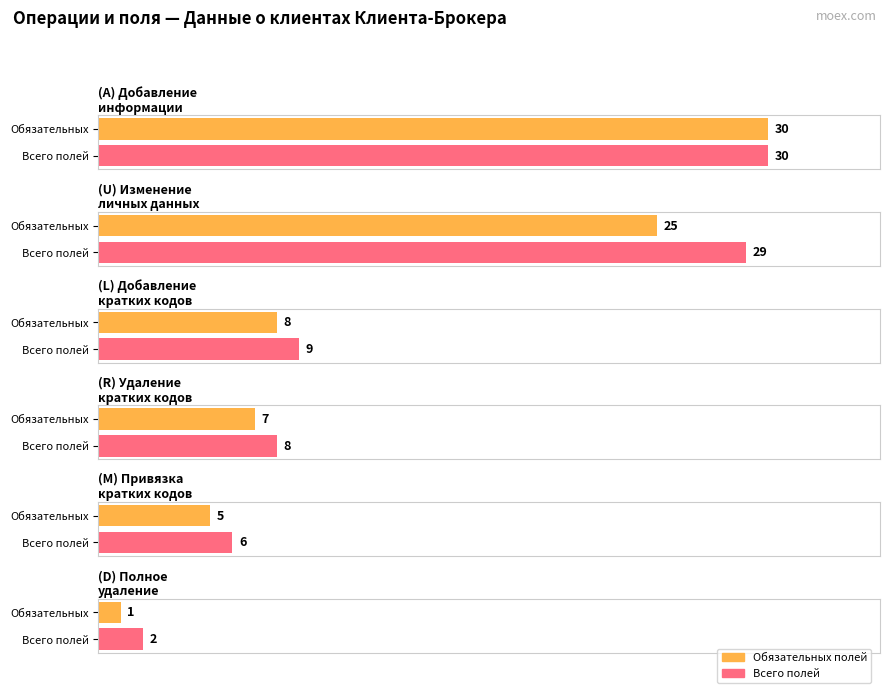

How many values in the Обязательность У series exceed 5?

2